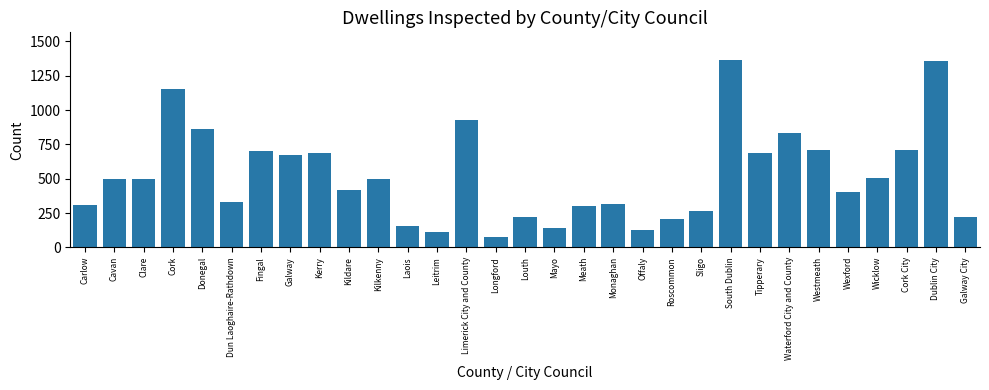

Is it true that the value at Monaghan is 533?

False